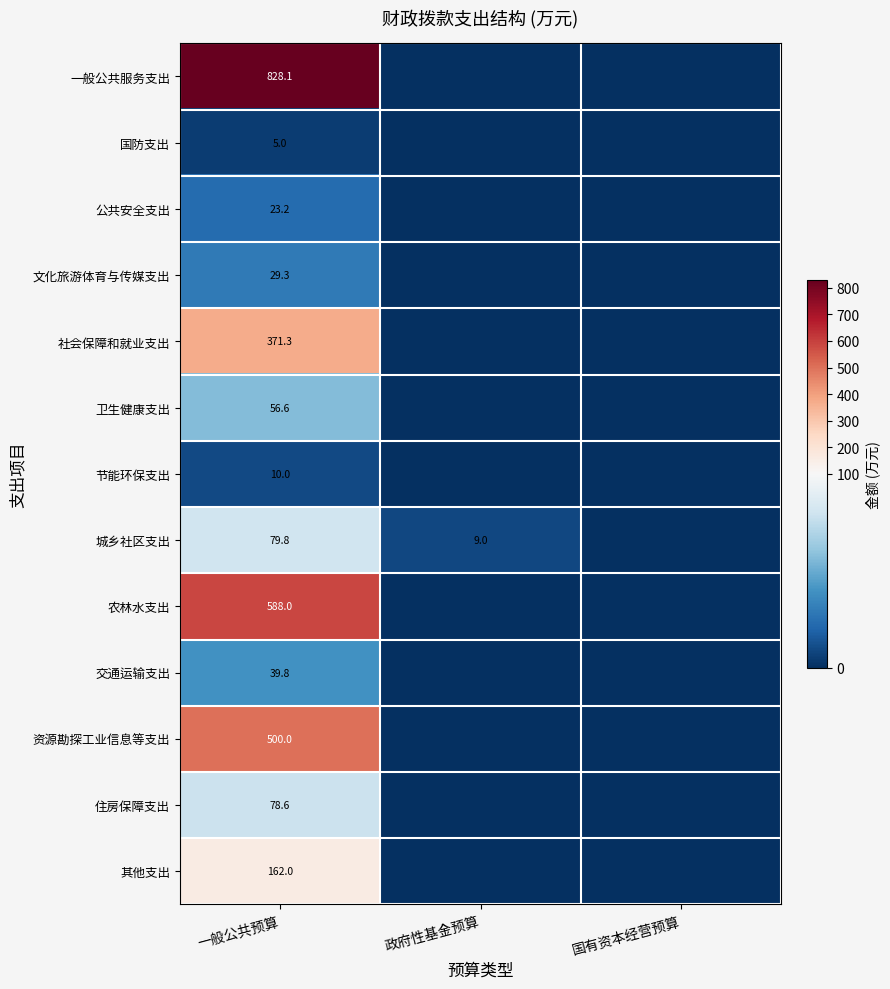

True or false: 城乡社区支出 has a value of 13.7 at 政府性基金预算.

False